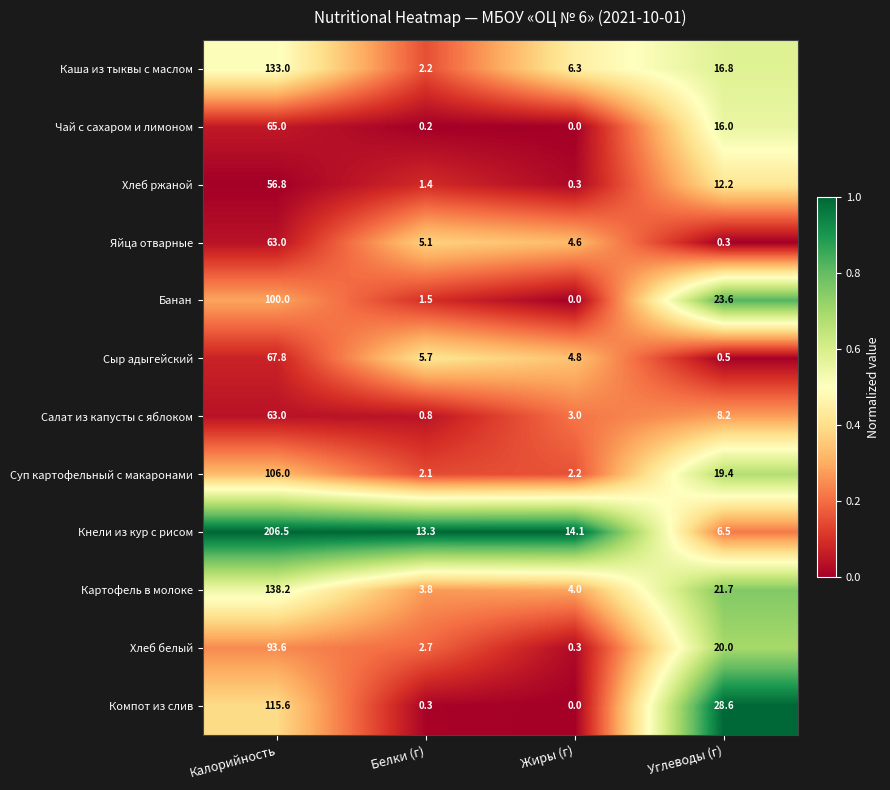

At how many categories does at least one series exceed 0?

4